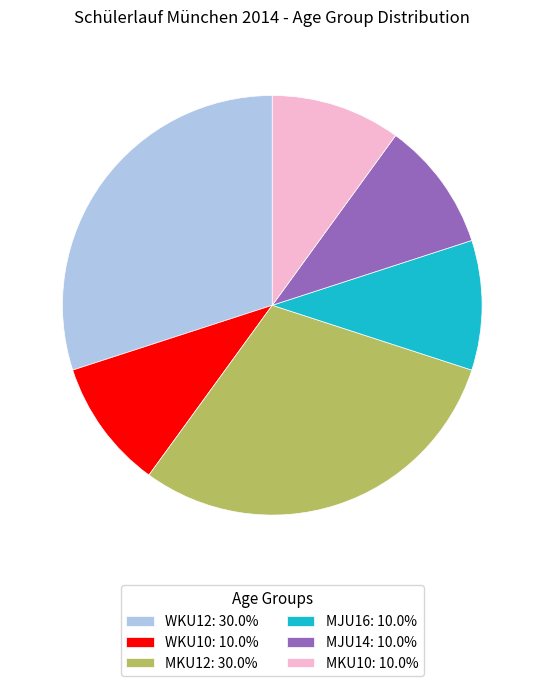

What is the ratio of the value at MKU10: 10.0% to the value at MJU16: 10.0%?

1.0